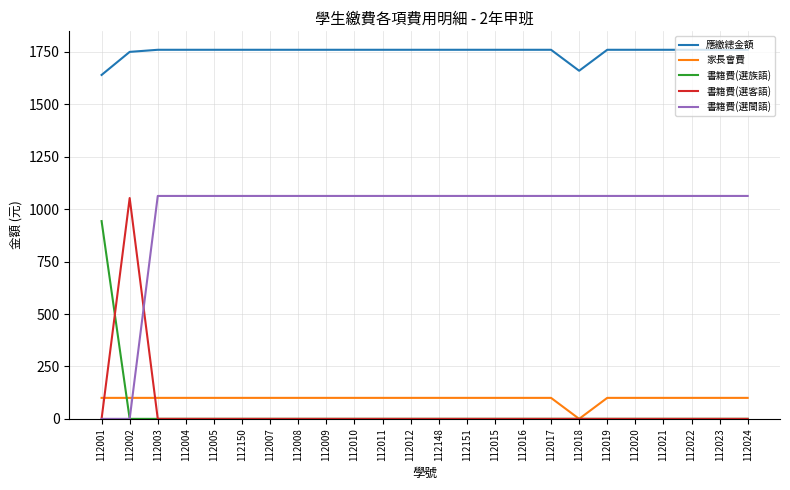

True or false: 應繳總金額 and 書籍費(選族語) cross at least once.

False